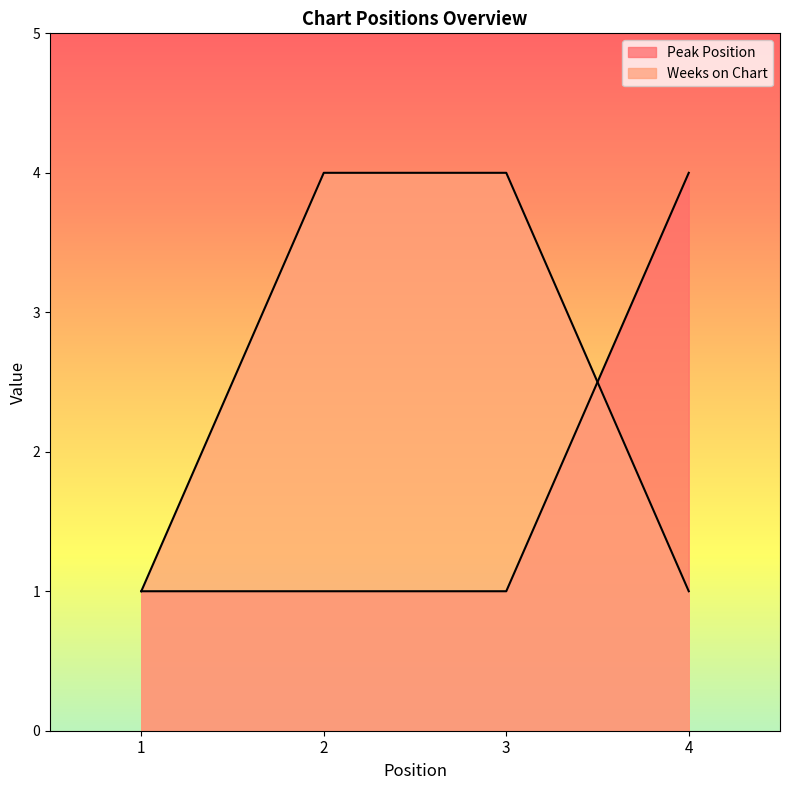

Which series has the largest range (max minus min)?

Peak Position